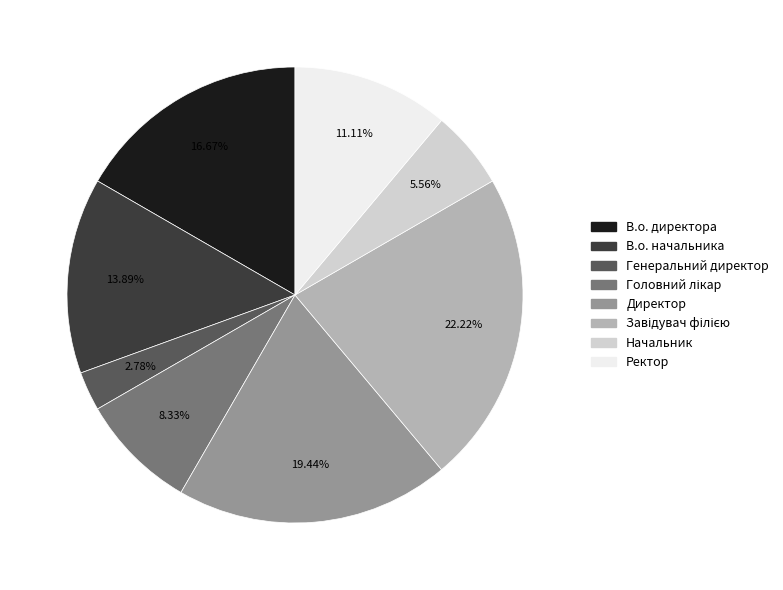

Is there any slice that represents more than half of the pie?

No